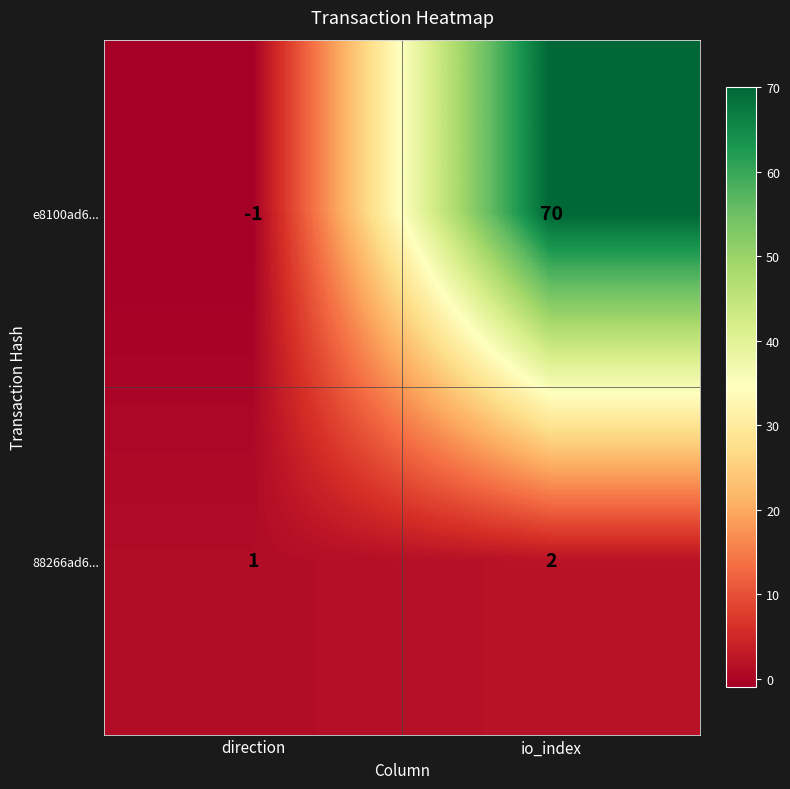

Rank the series by their average value, from lowest to highest.

88266ad6..., e8100ad6...